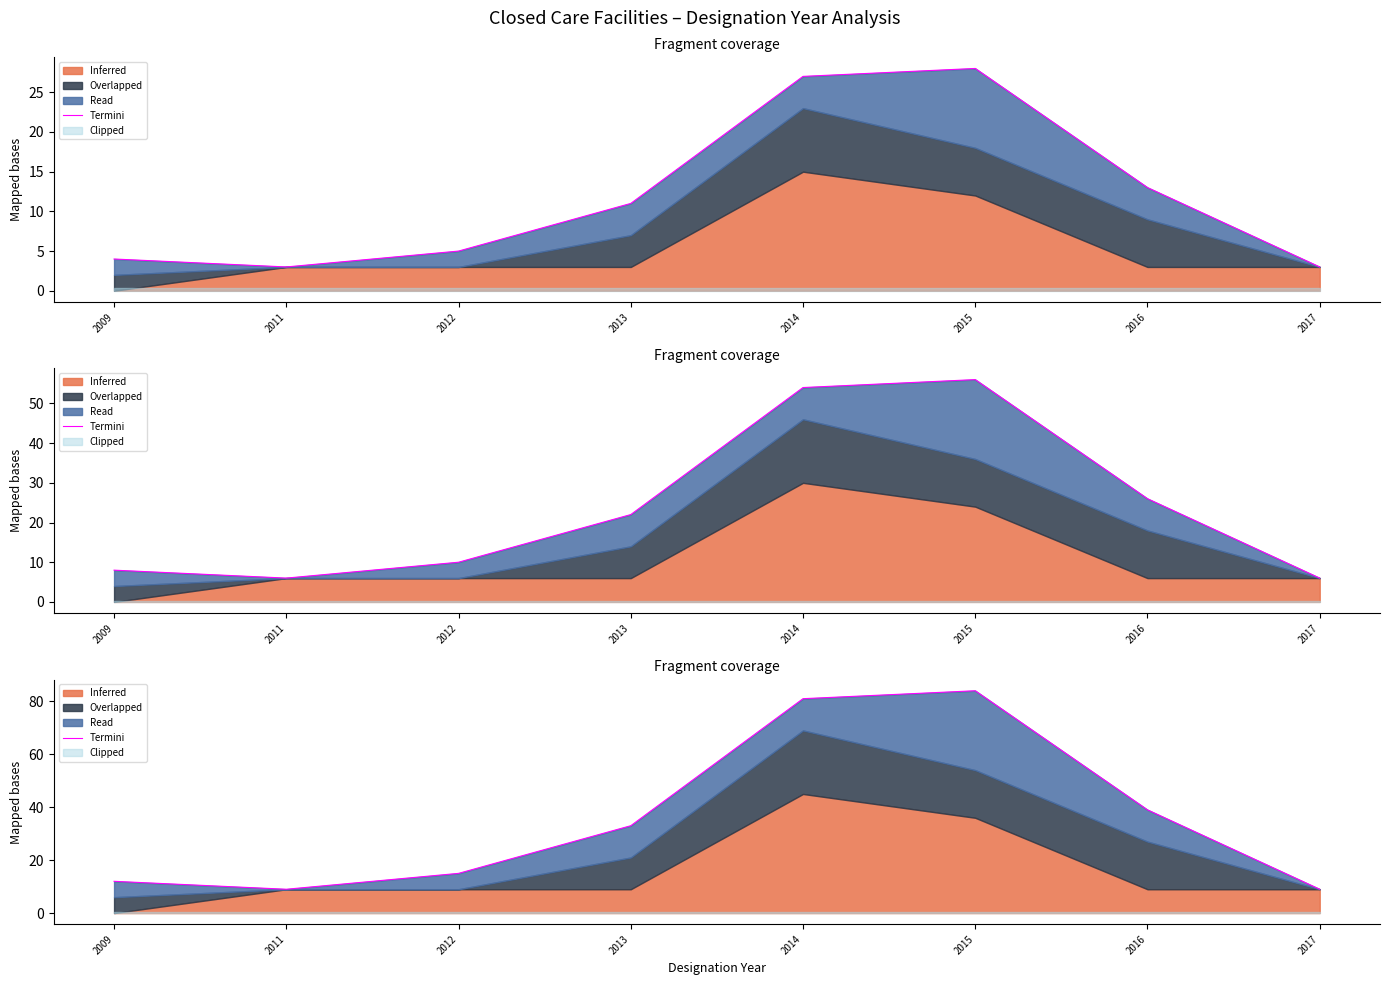

Where does the data first go above 33?

2014